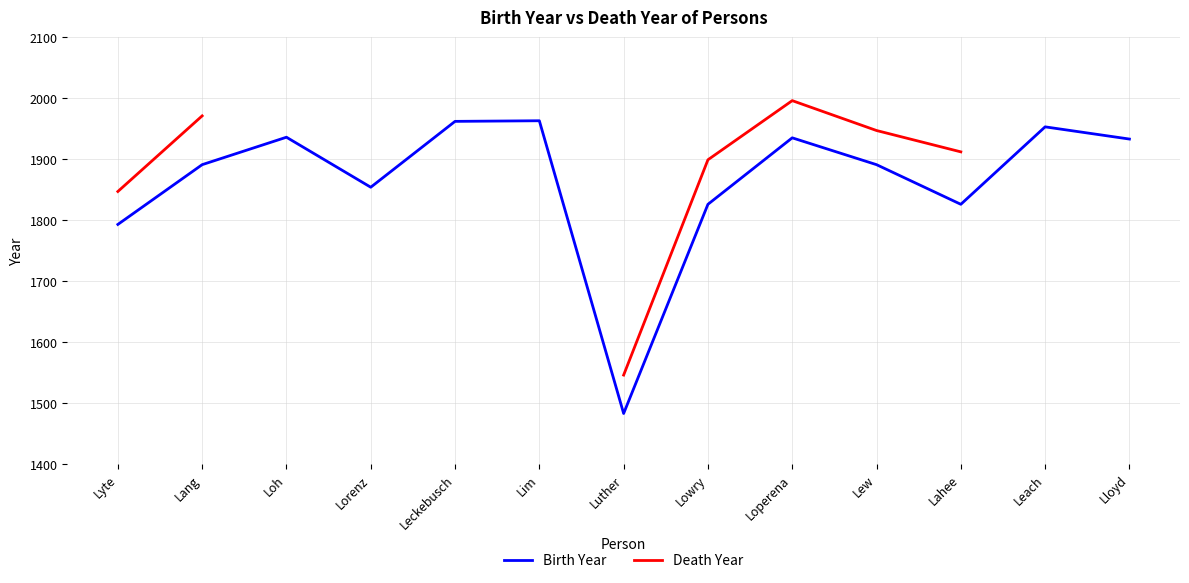

Where is Birth Year nearest to the value 1723?

Lyte